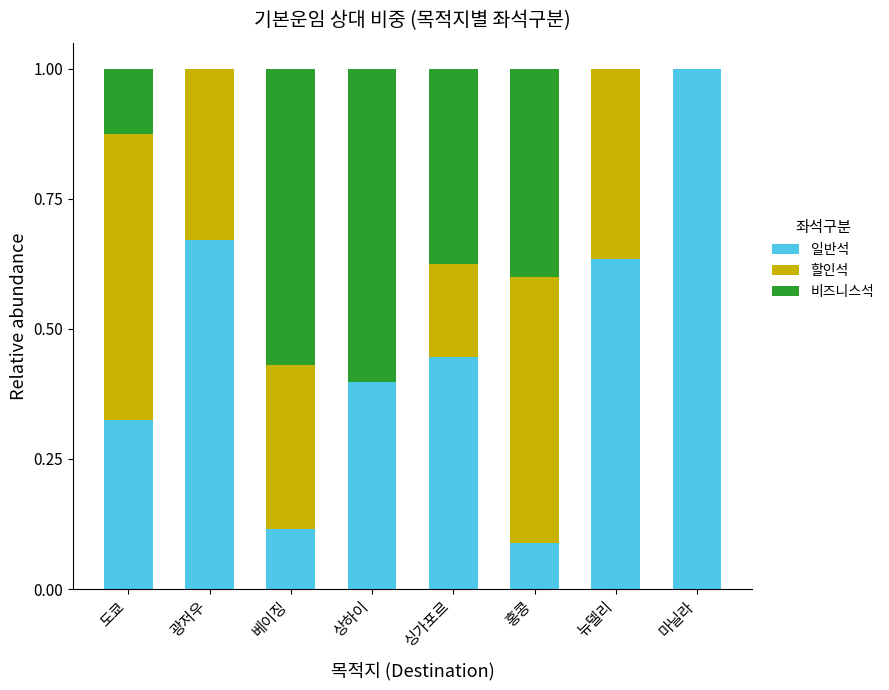

At which label does 일반석 reach its peak?

마닐라